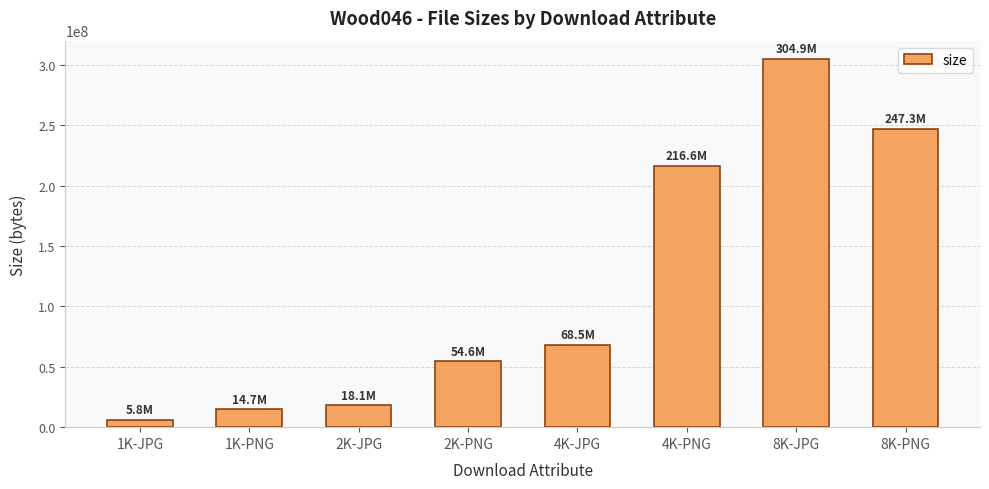

Count the number of categories in the chart.

8